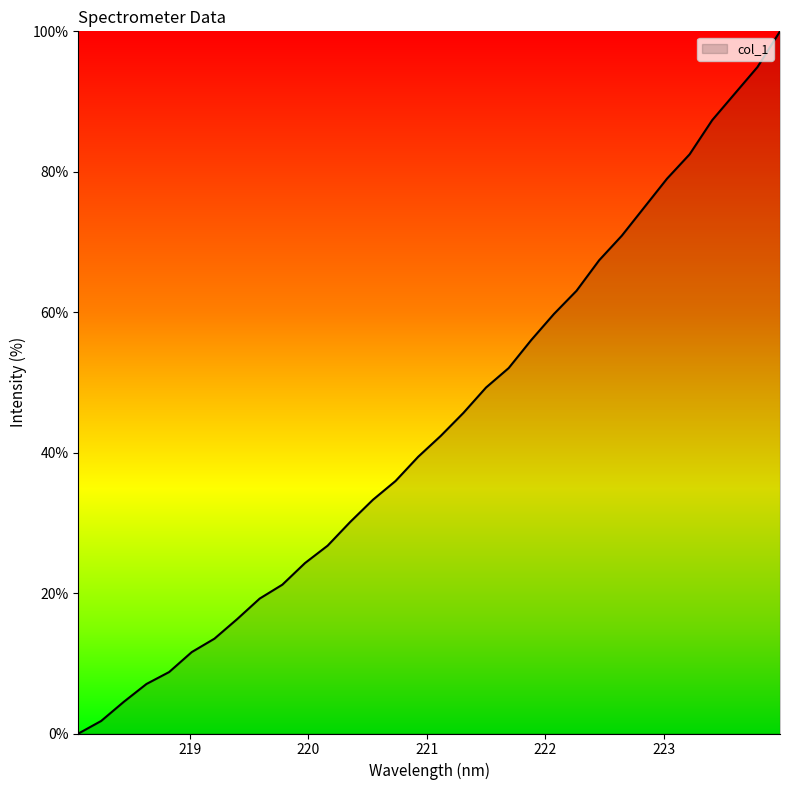

What is the maximum value shown in the chart?

100.0